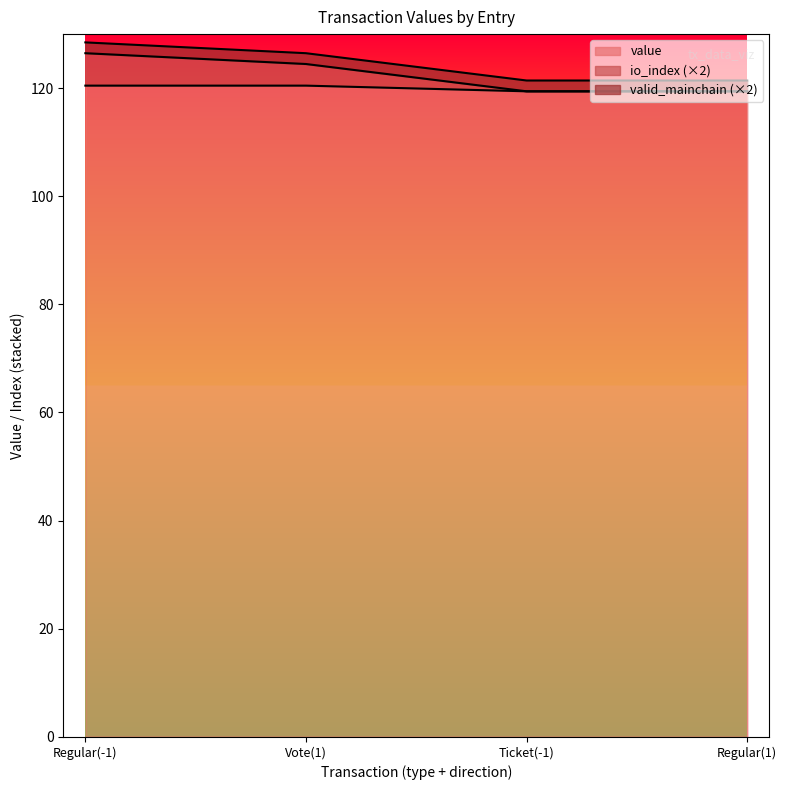

At which label does value reach its peak?

Regular(-1)